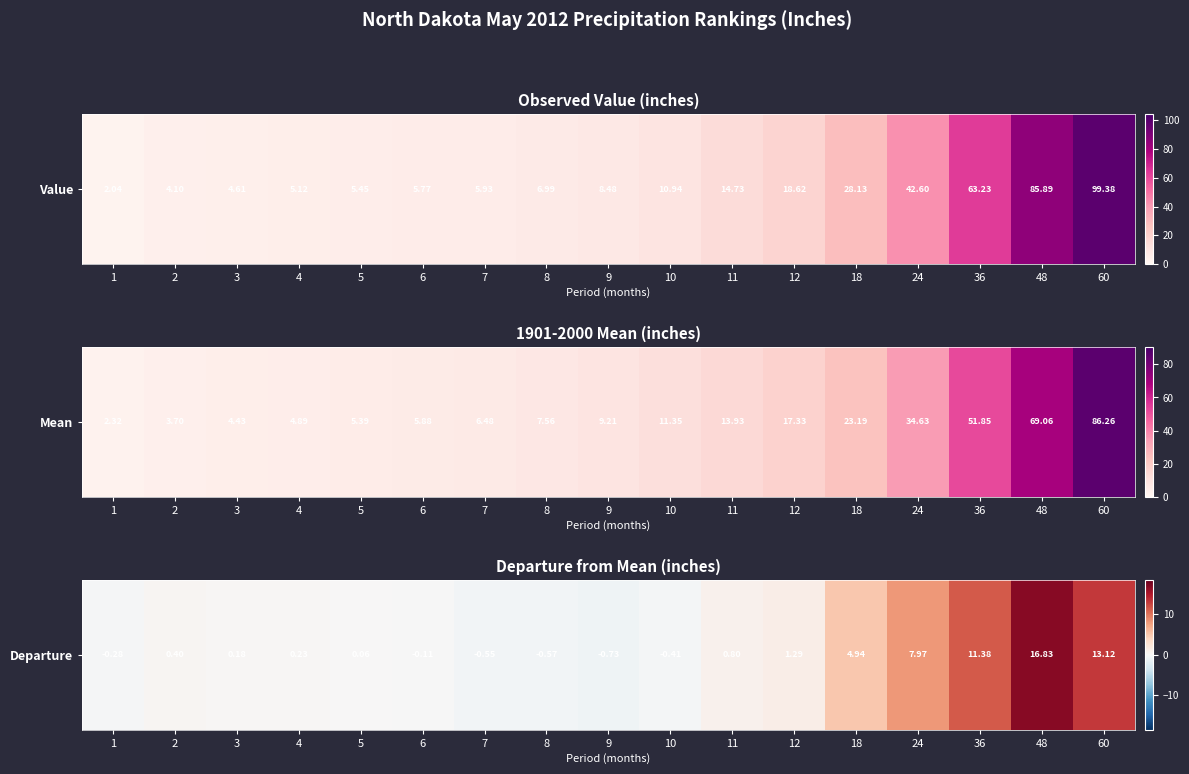

Where is the data nearest to the value 8?

24